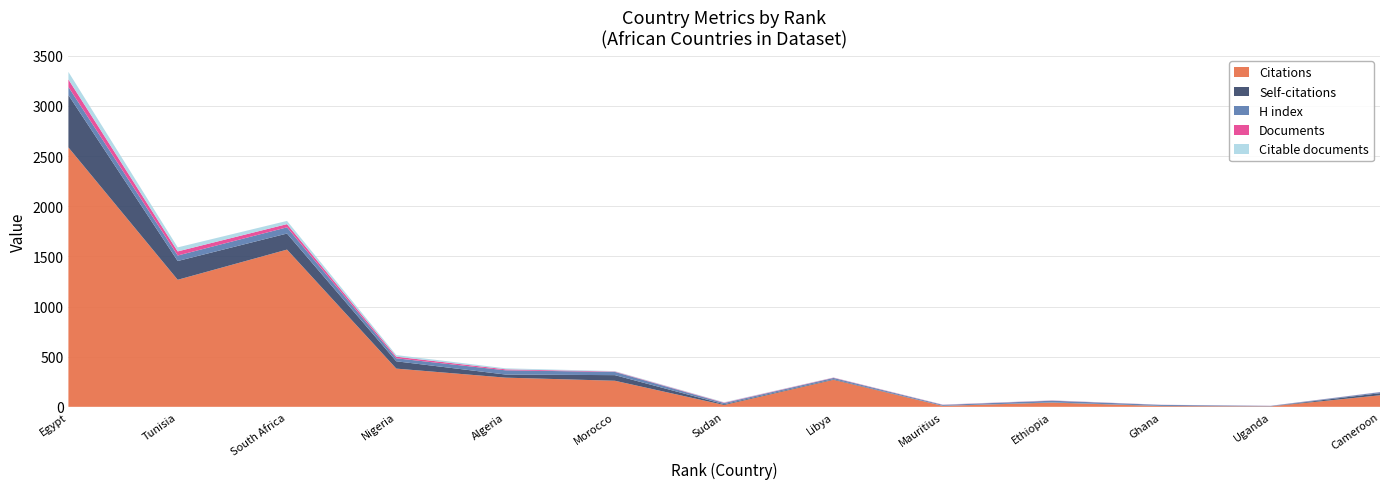

Reading left to right, list all the values displayed in this chart.

Citations: Egypt=2587	Tunisia=1267	South Africa=1568	Nigeria=381	Algeria=291	Morocco=260	Sudan=18	Libya=269	Mauritius=9	Ethiopia=42	Ghana=7	Uganda=4	Cameroon=115
Self-citations: Egypt=522	Tunisia=187	South Africa=160	Nigeria=73	Algeria=31	Morocco=56	Sudan=8	Libya=6	Mauritius=1	Ethiopia=2	Ghana=2	Uganda=1	Cameroon=21
H index: Egypt=81	Tunisia=55	South Africa=62	Nigeria=30	Algeria=42	Morocco=32	Sudan=12	Libya=13	Mauritius=9	Ethiopia=17	Ghana=10	Uganda=4	Cameroon=10
Documents: Egypt=75	Tunisia=41	South Africa=32	Nigeria=16	Algeria=10	Morocco=4	Sudan=4	Libya=3	Mauritius=2	Ethiopia=2	Ghana=1	Uganda=1	Cameroon=1
Citable documents: Egypt=75	Tunisia=40	South Africa=32	Nigeria=16	Algeria=10	Morocco=4	Sudan=4	Libya=2	Mauritius=2	Ethiopia=2	Ghana=1	Uganda=1	Cameroon=1